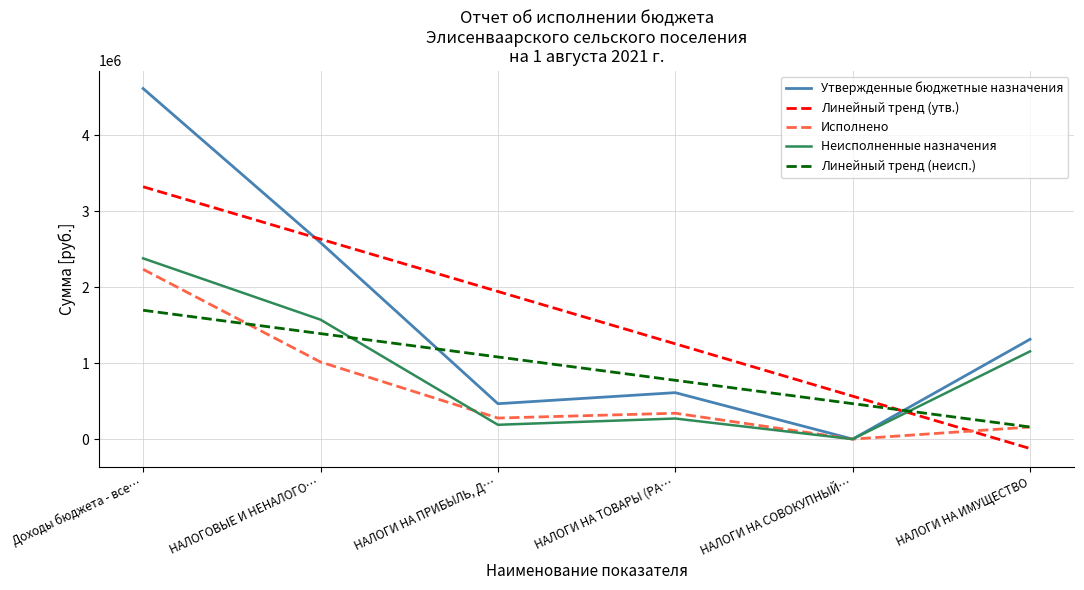

Is it true that Исполнено equals 6.1 at НАЛОГИ НА СОВОКУПНЫЙ…?

True